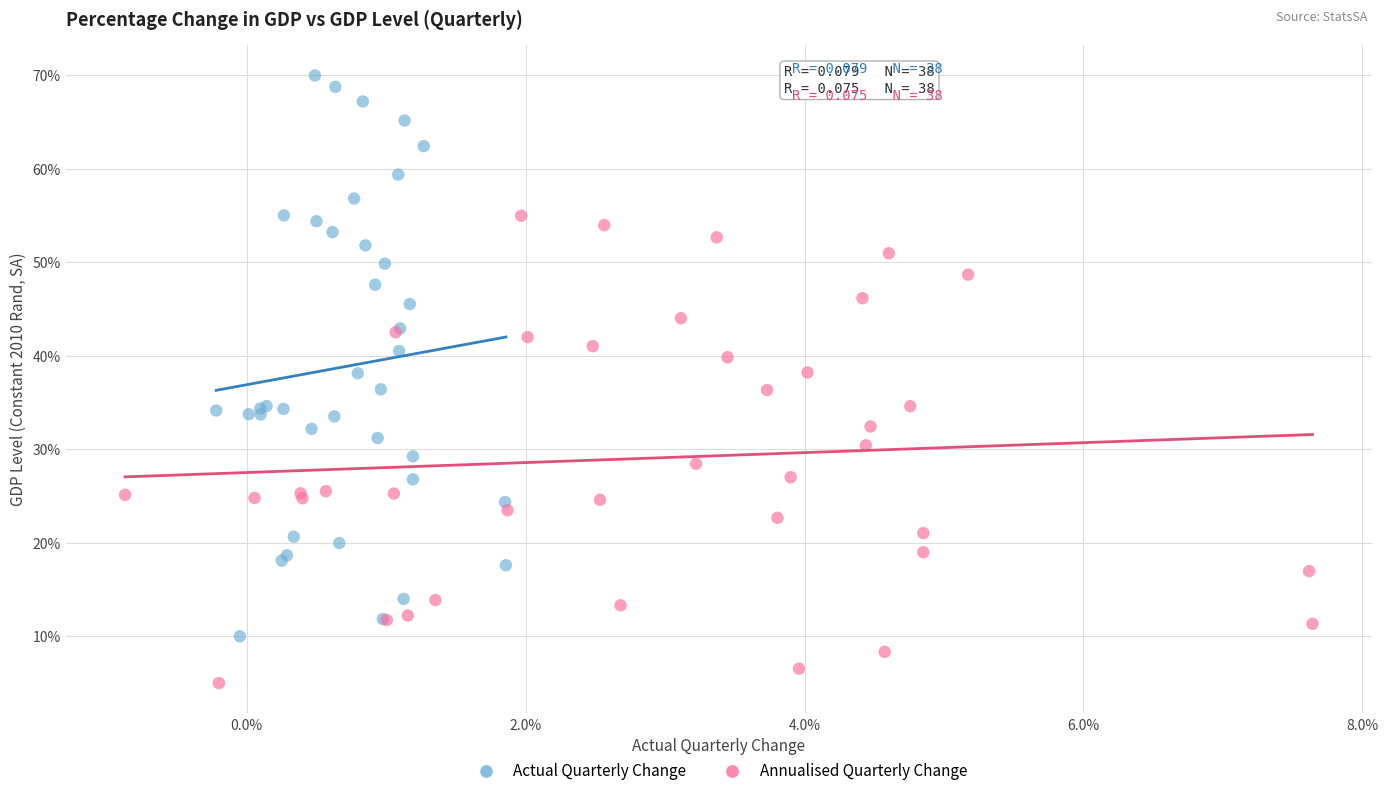

Which series reaches the minimum Y coordinate?

Annualised Quarterly Change